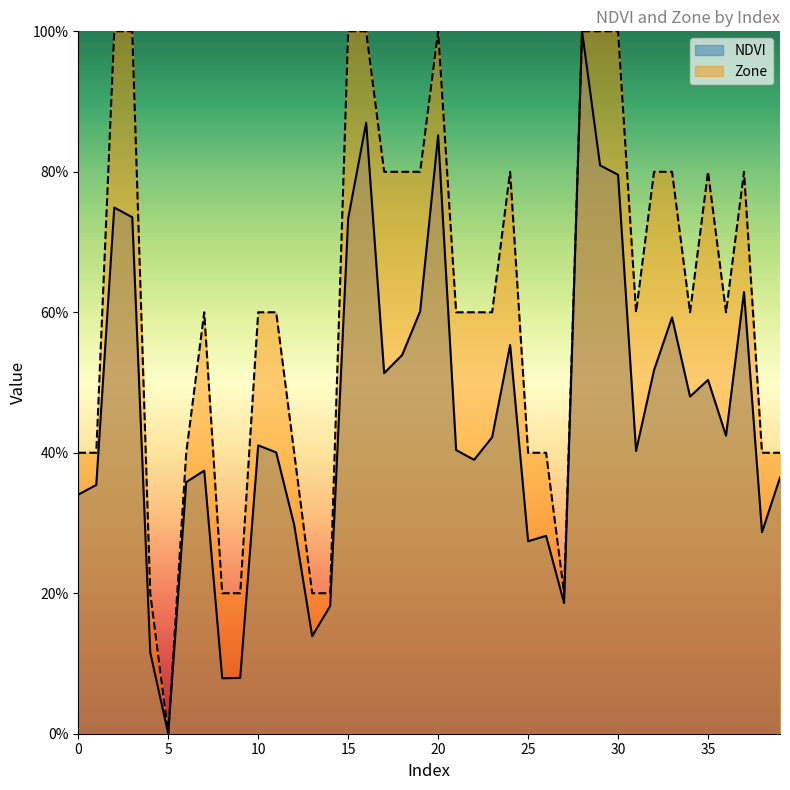

List the series in order of their overall mean, lowest first.

NDVI, Zone